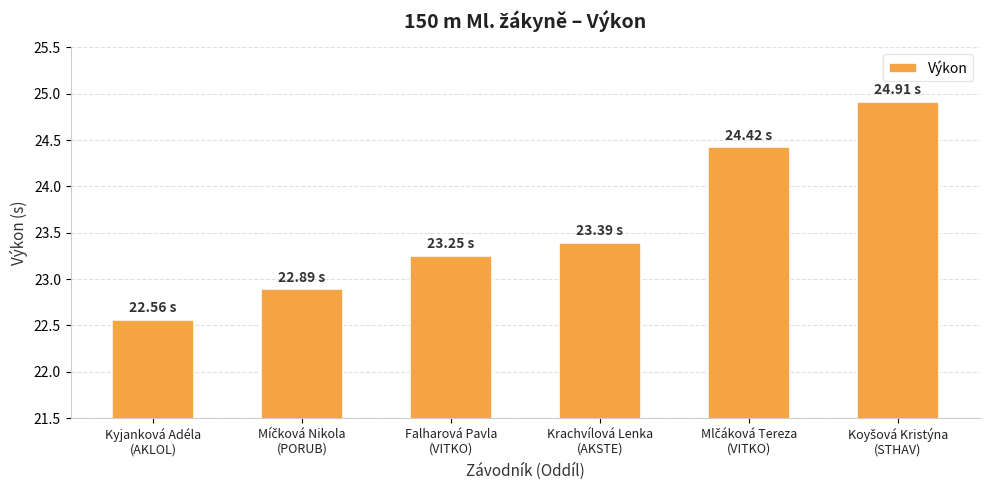

What is the sum of all values?

141.4